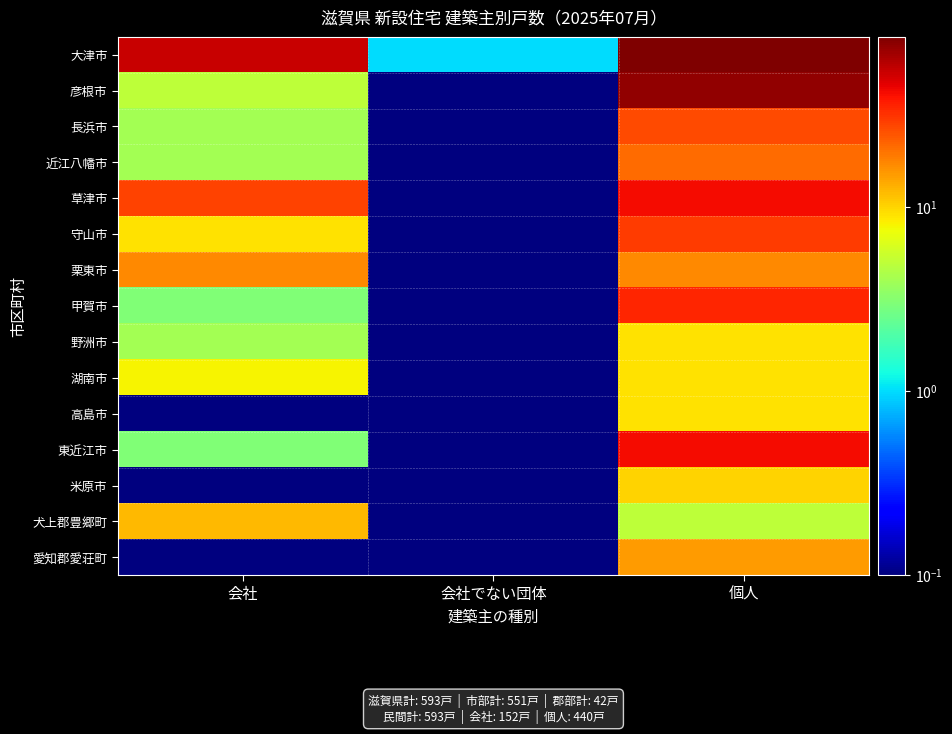

How many data points does each series have?

3